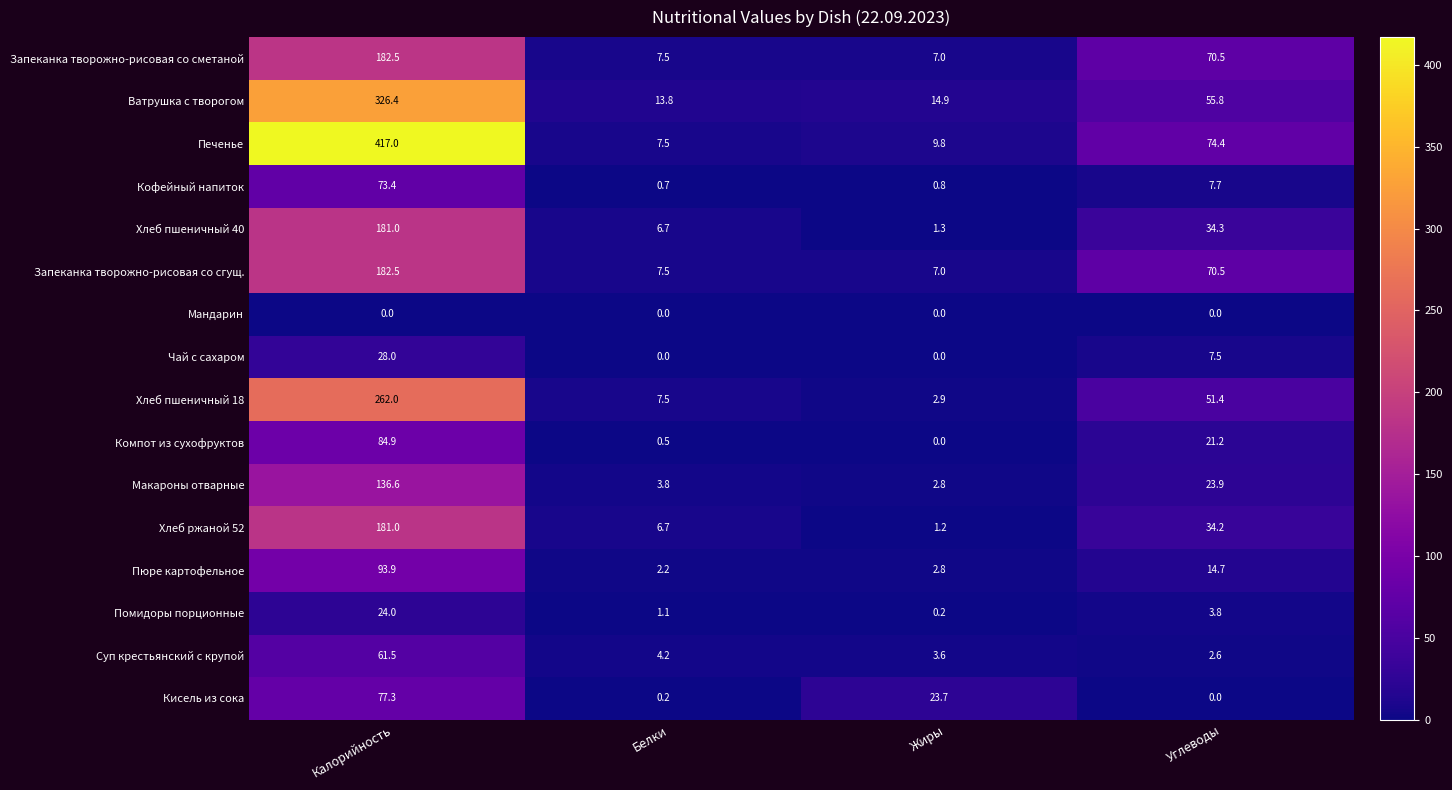

Which series changed the most between Жиры and Углеводы?

Печенье